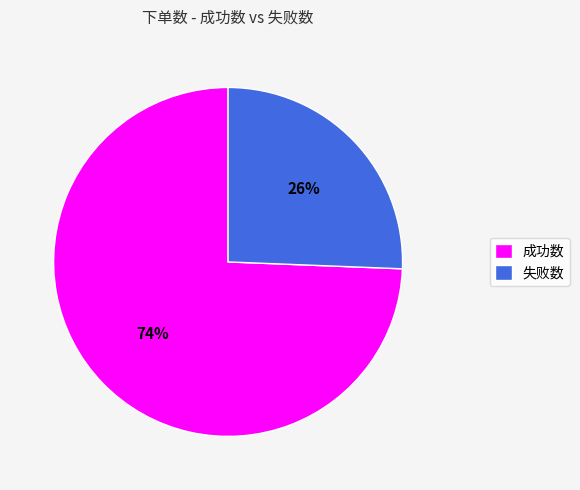

To the nearest percent, what is the combined percentage of 失败数 and 成功数?

100%